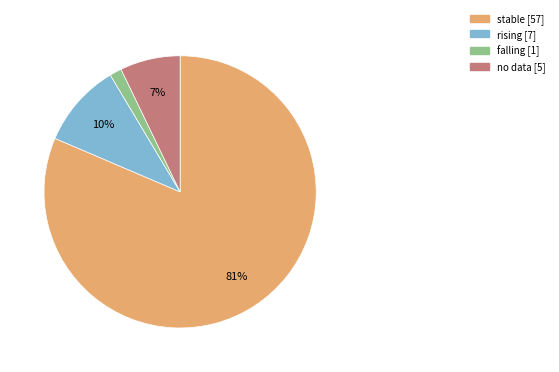

To the nearest percent, what is the combined percentage of stable [57] and no data [5]?

89%